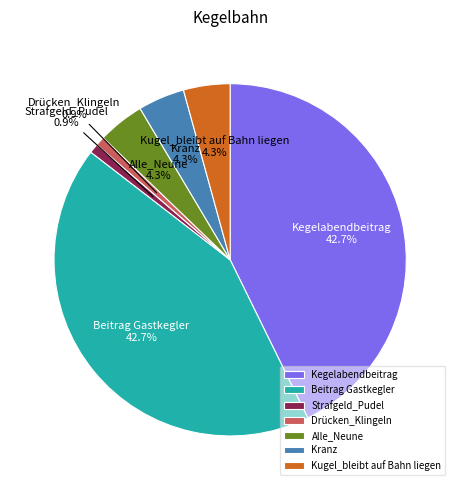

To the nearest percent, what is the combined percentage of Beitrag Gastkegler and Alle_Neune?

47%